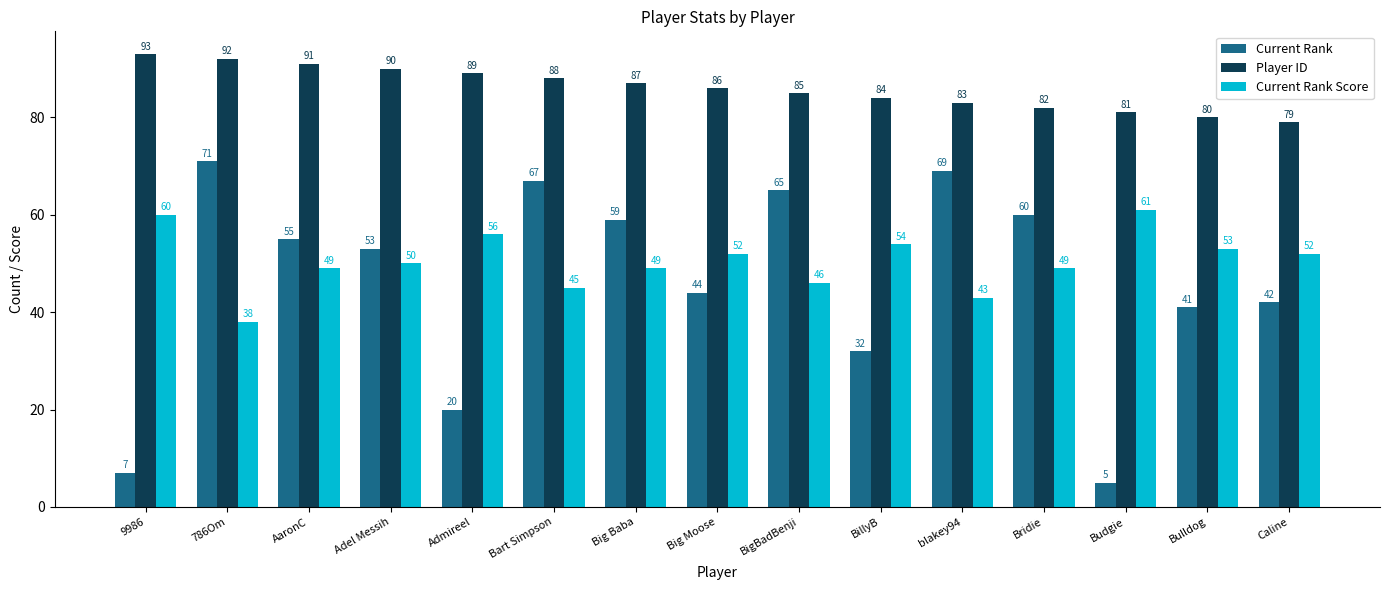

What is the difference between the highest and lowest values at Budgie?

76